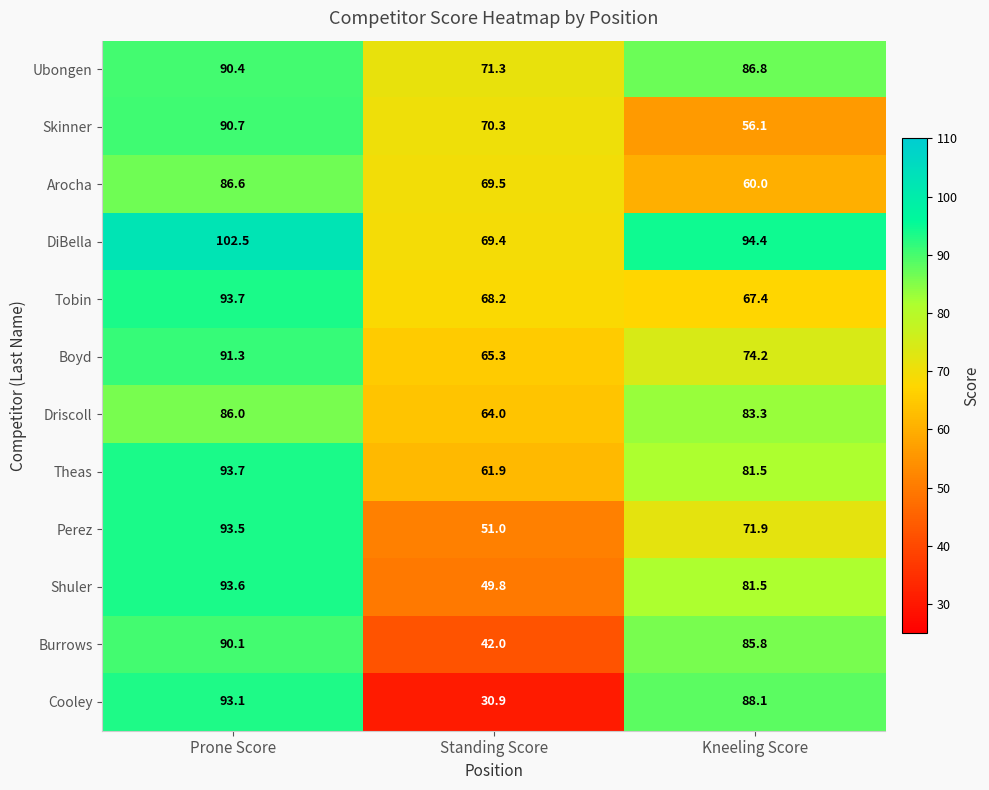

Which series has the widest spread of values?

Cooley